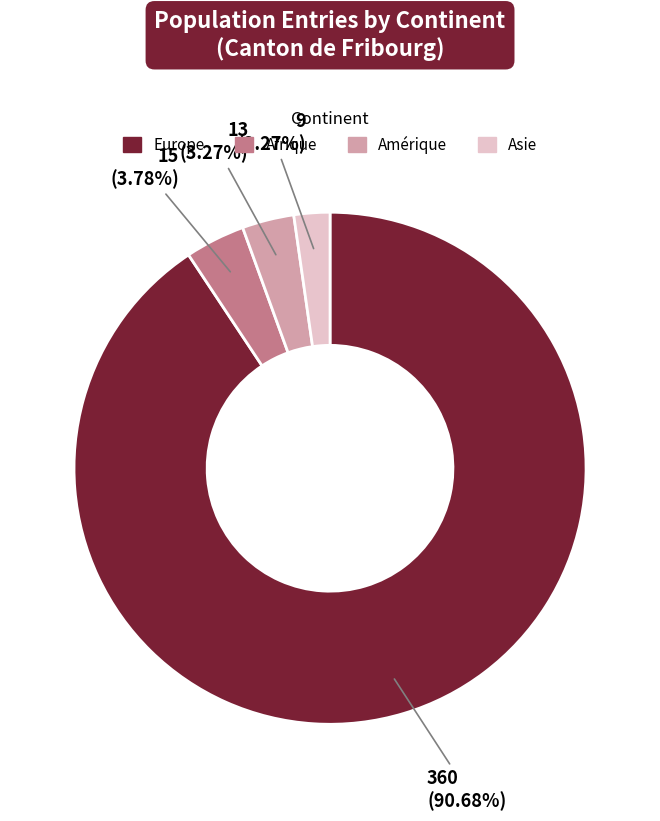

How many segments does this pie chart have?

4